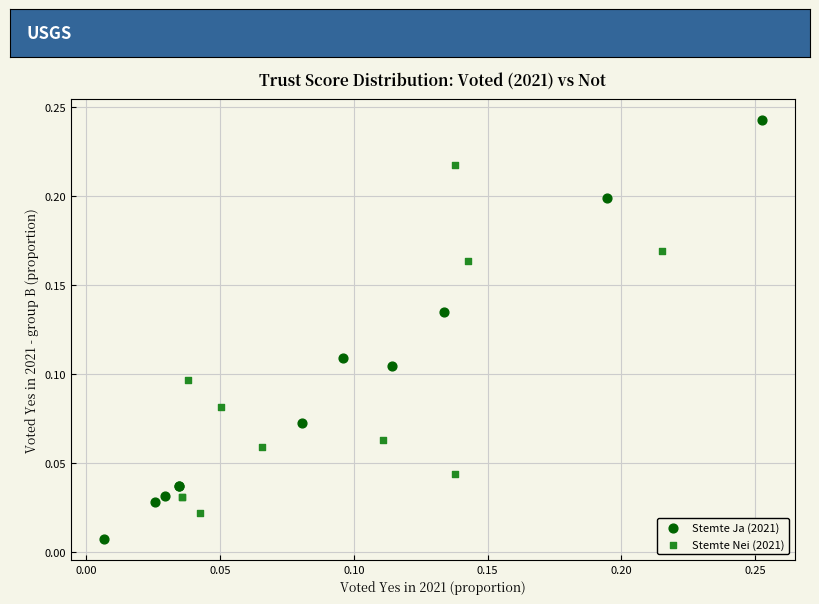

Which series contains the highest Y value?

Stemte Ja (2021)